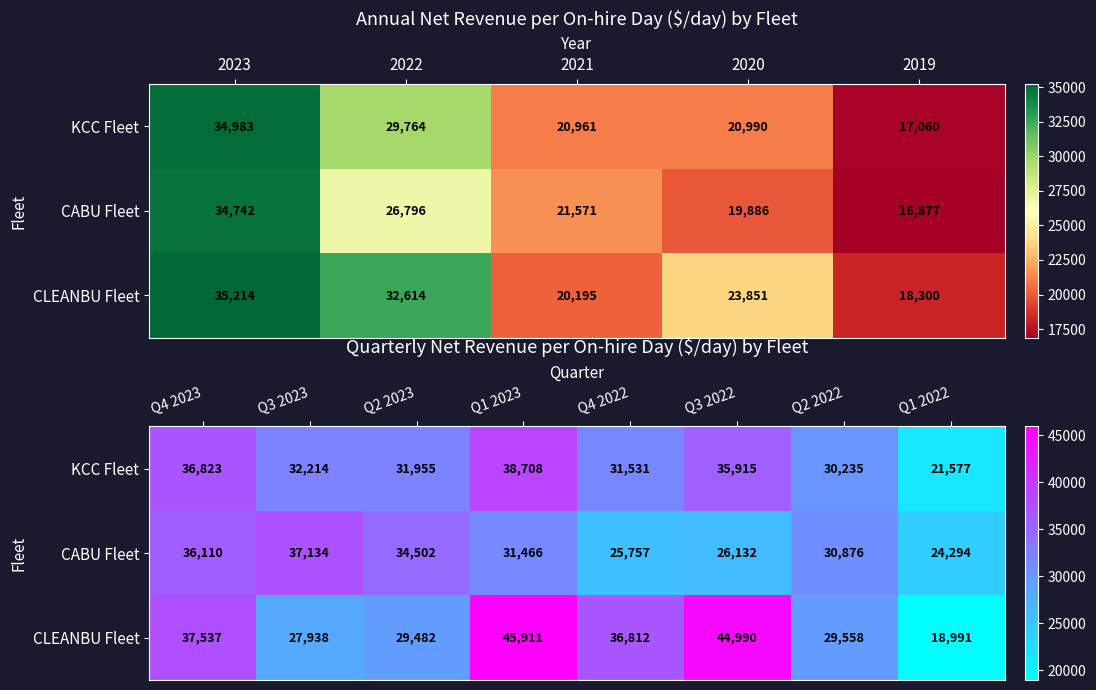

What is the sum of all CABU Fleet values?

246271